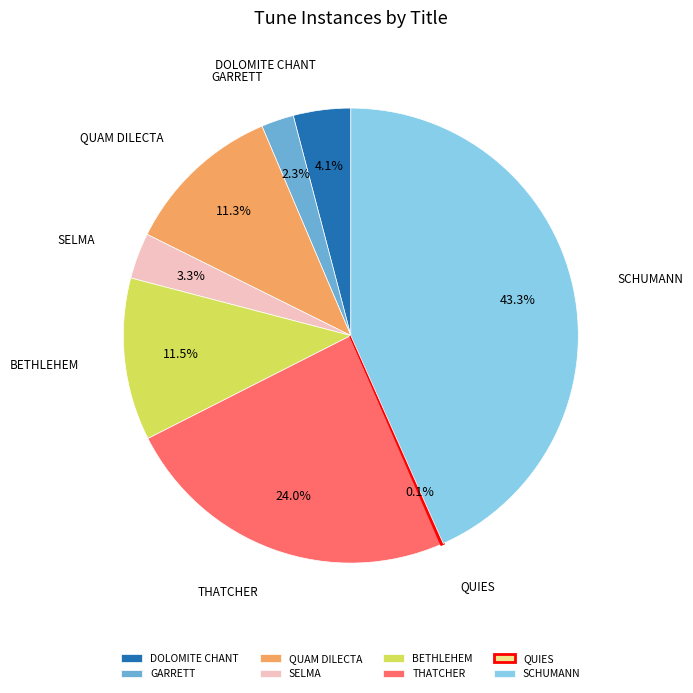

Is SELMA the majority of the pie?

No